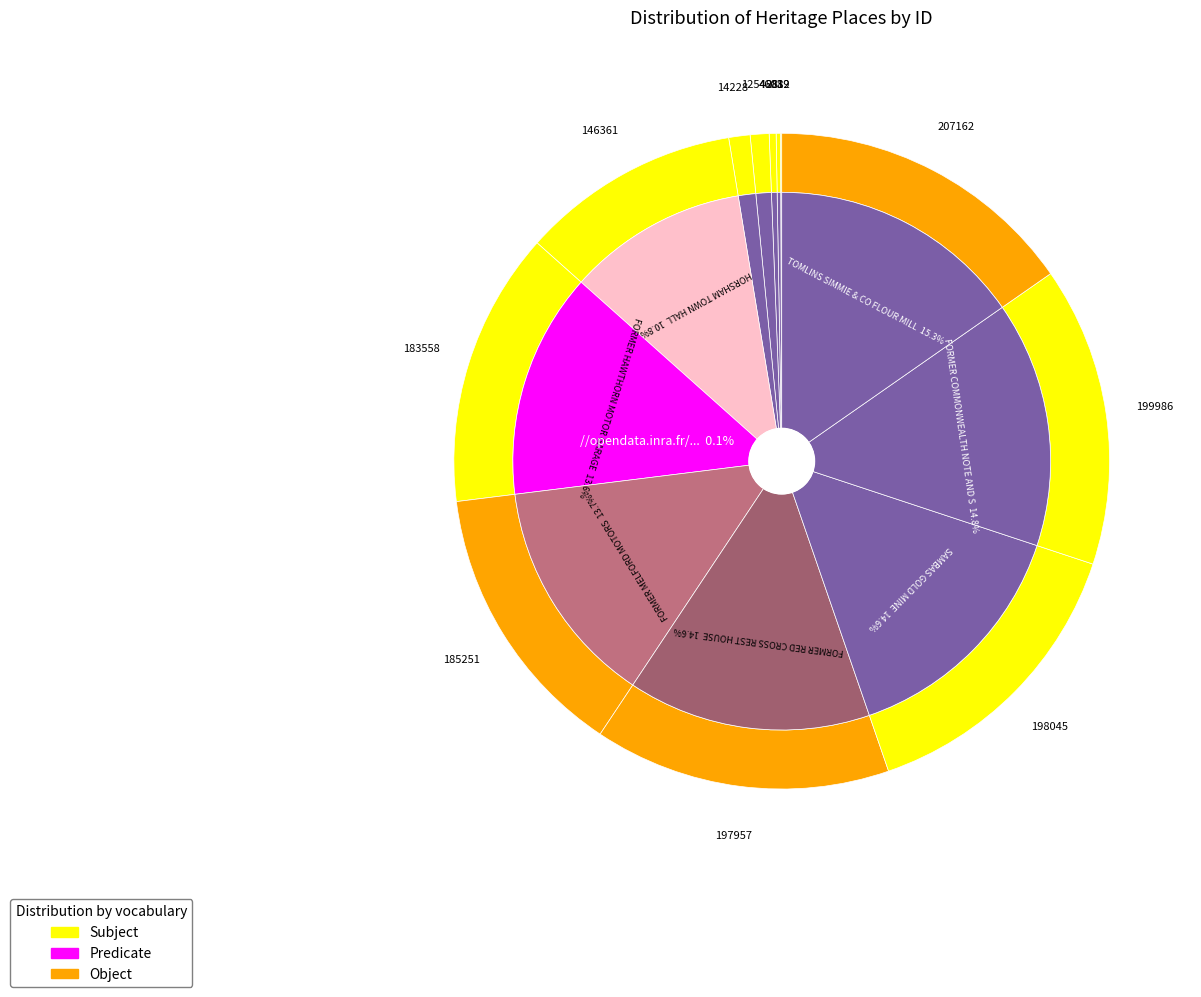

True or false: FORMER RED CROSS REST HOUSE accounts for 3% of the total.

False